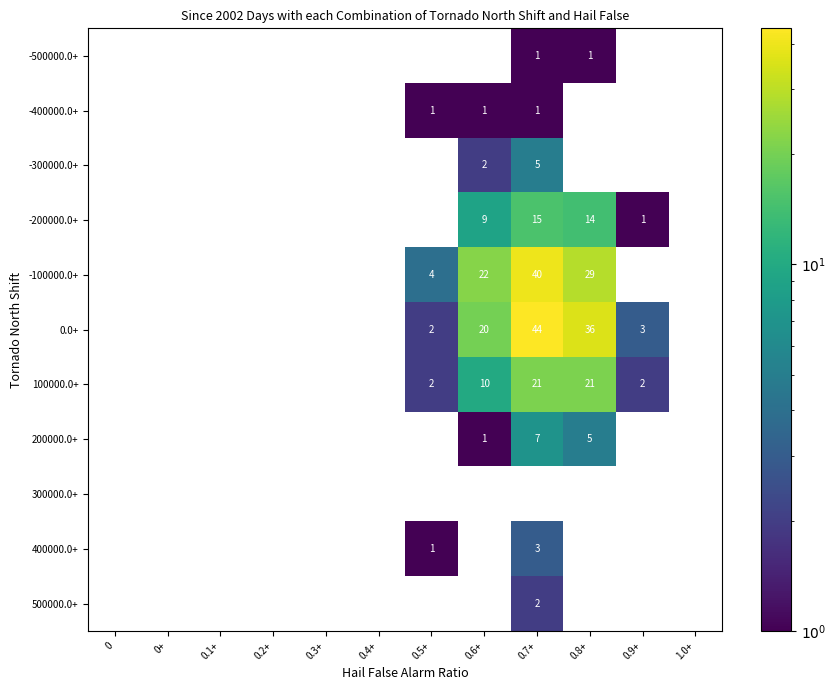

The 100000.0+ series shows 10 at 0.6+. True or false?

True